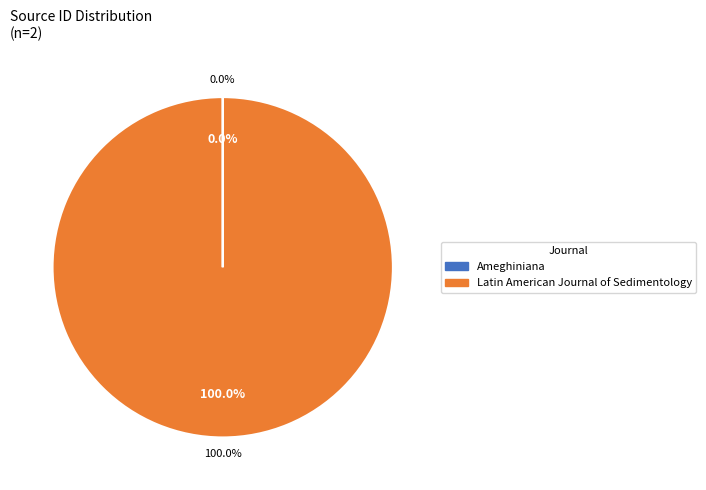

To the nearest percent, what is the difference between the largest and smallest slice percentages?

100%